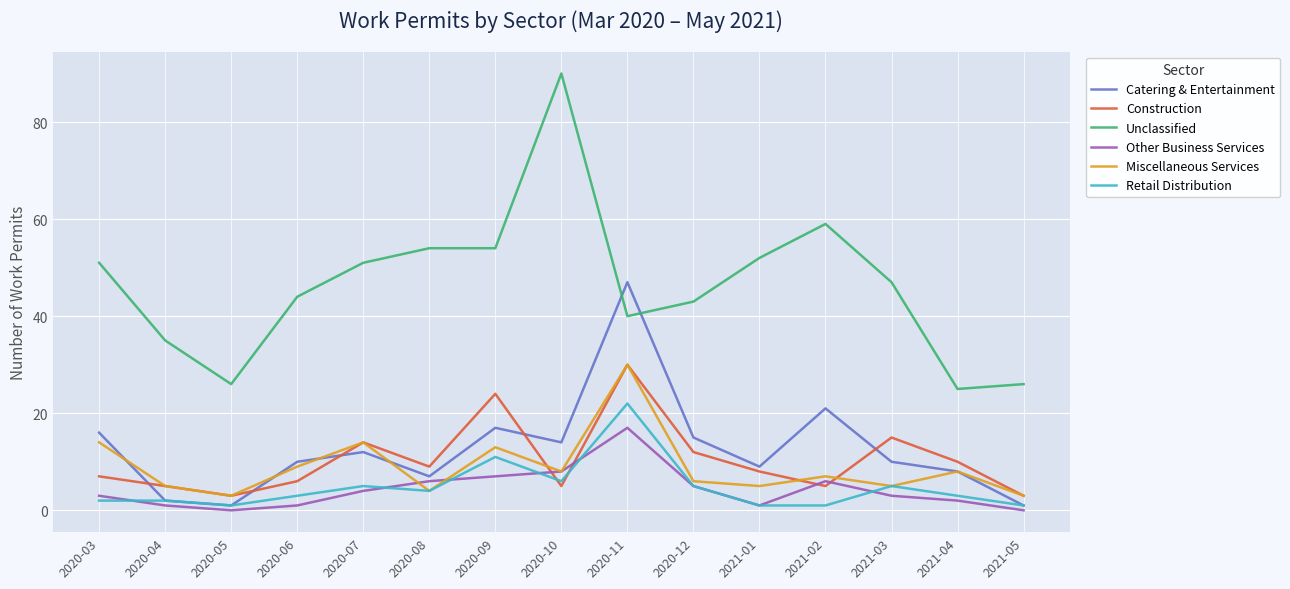

What is the difference between the Construction values at 2020-12 and 2020-05?

9